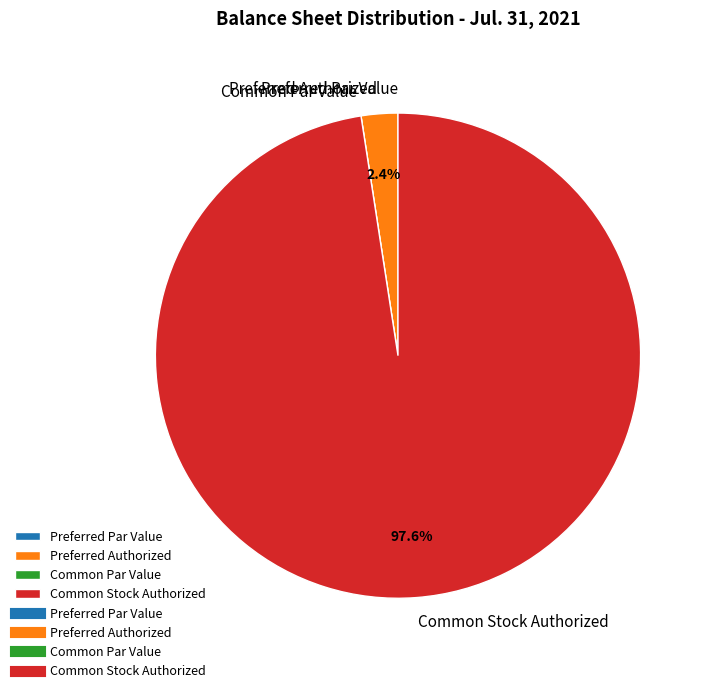

What is the largest slice in the pie chart?

Common Stock Authorized